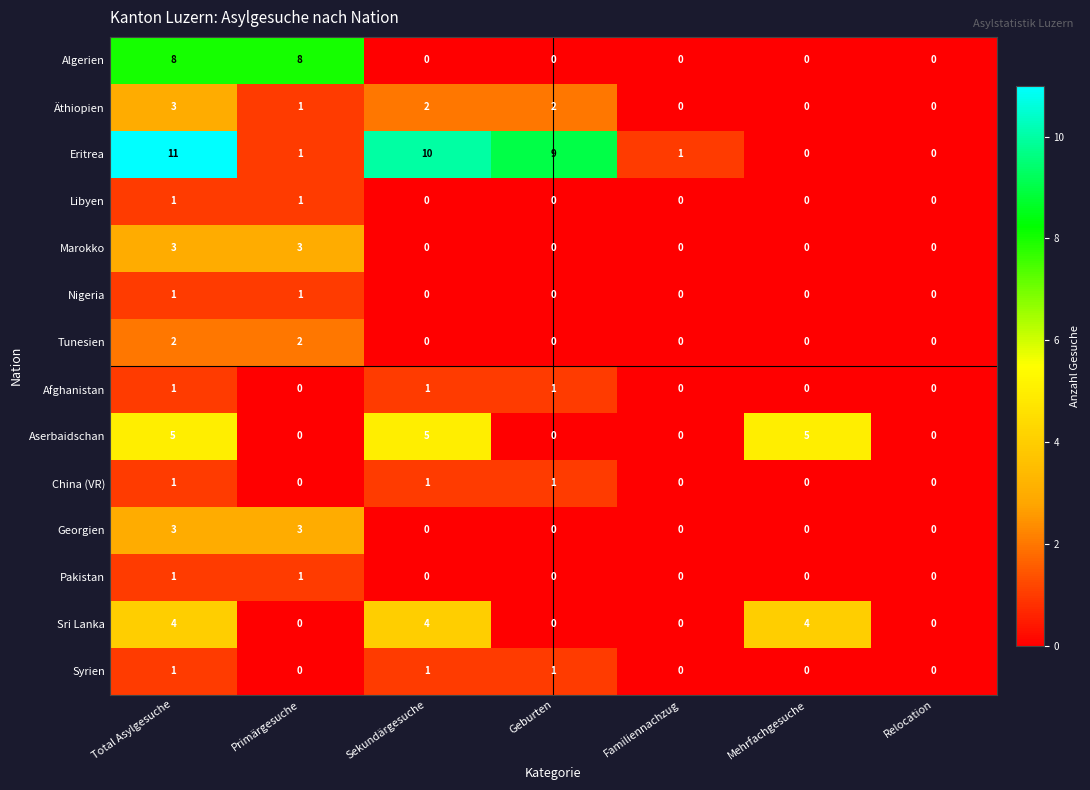

What is the highest value of the Sri Lanka series?

4